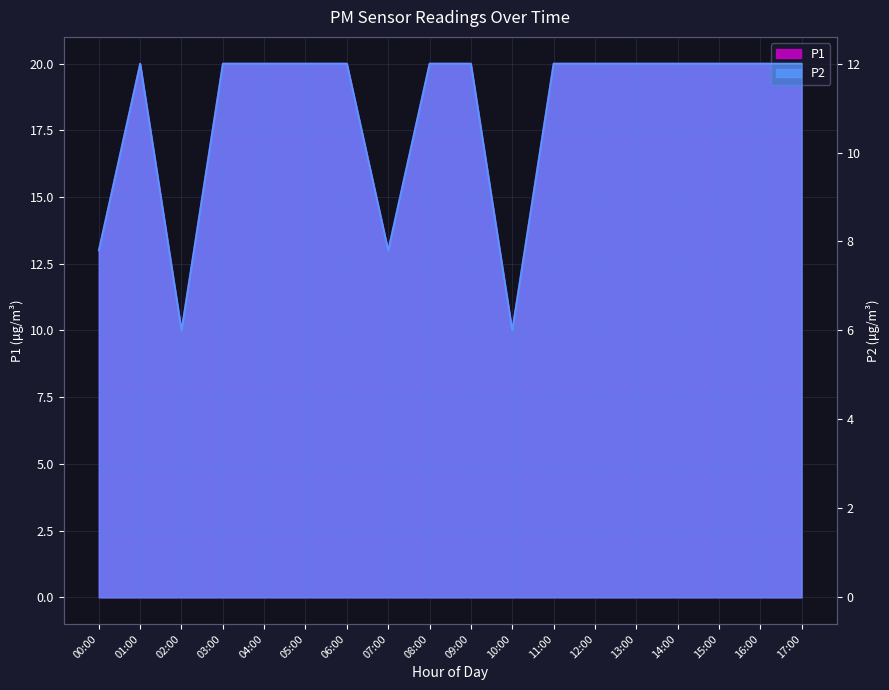

What are all the series names shown in the legend?

P1, P2